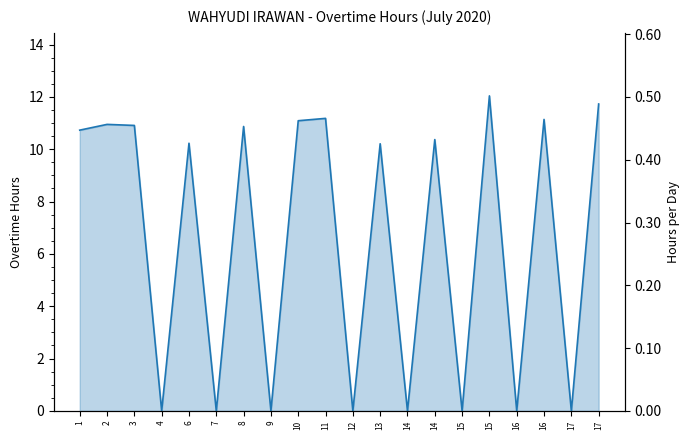

How many points are higher than both their immediate neighbors (excluding endpoints)?

8